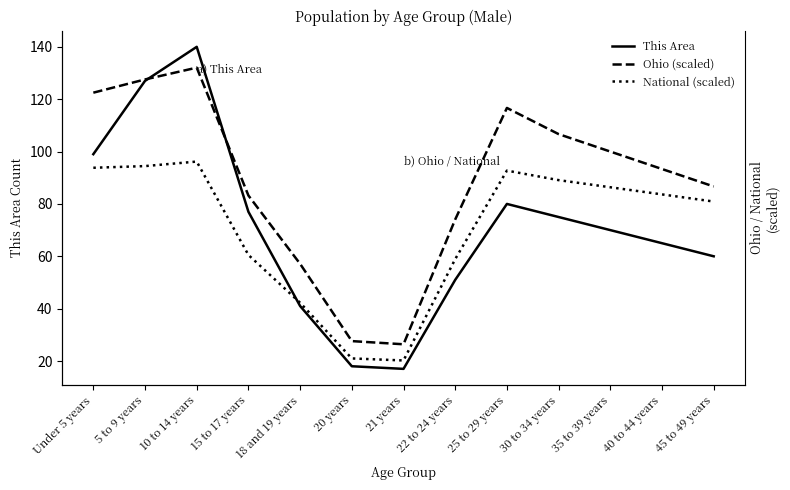

What are all the series names shown in the legend?

This Area, Ohio (scaled), National (scaled)